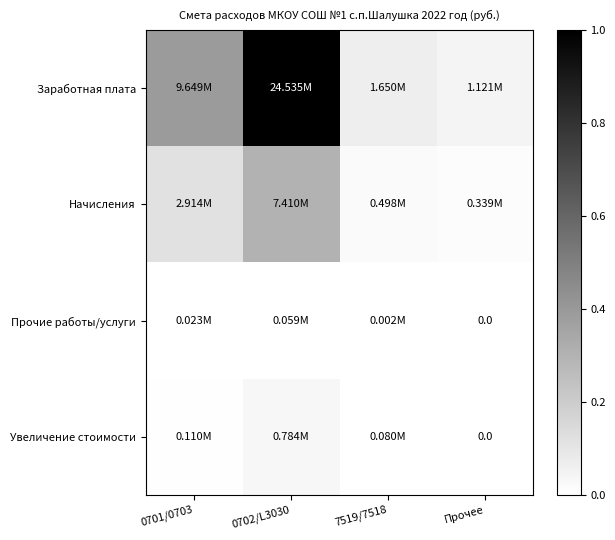

At which label is Увеличение стоимости closest to 0?

Прочее